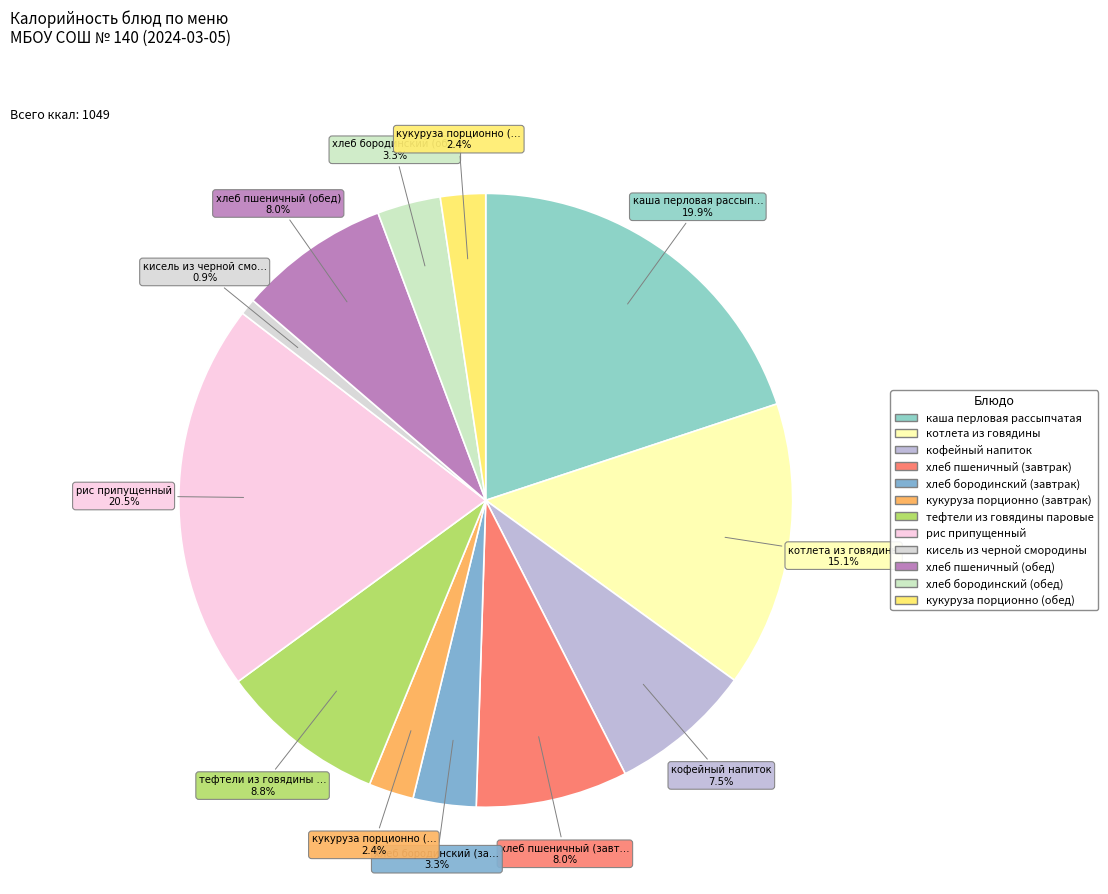

How many segments does this pie chart have?

12